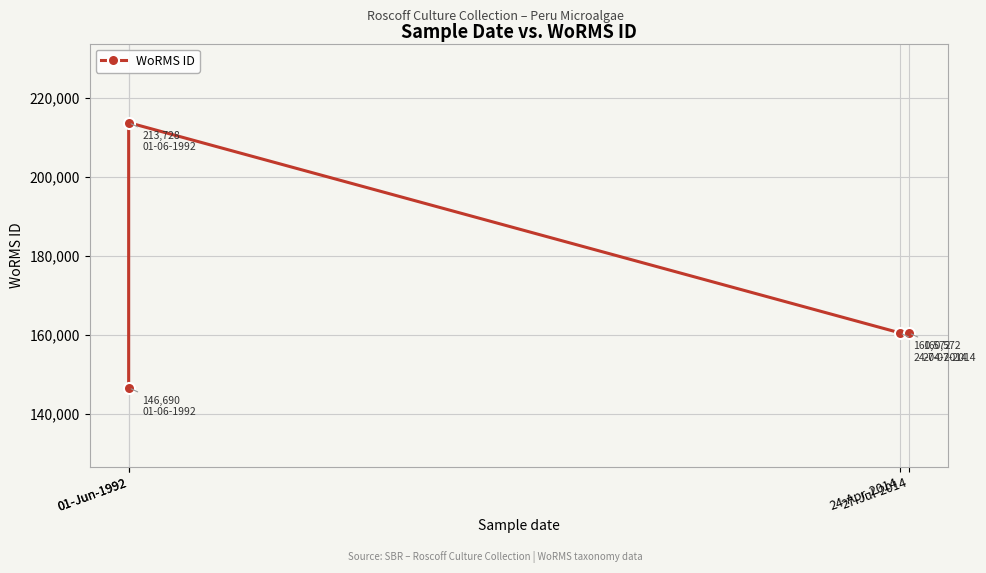

At which category does the chart reach its peak across all series?

01-Jun-1992